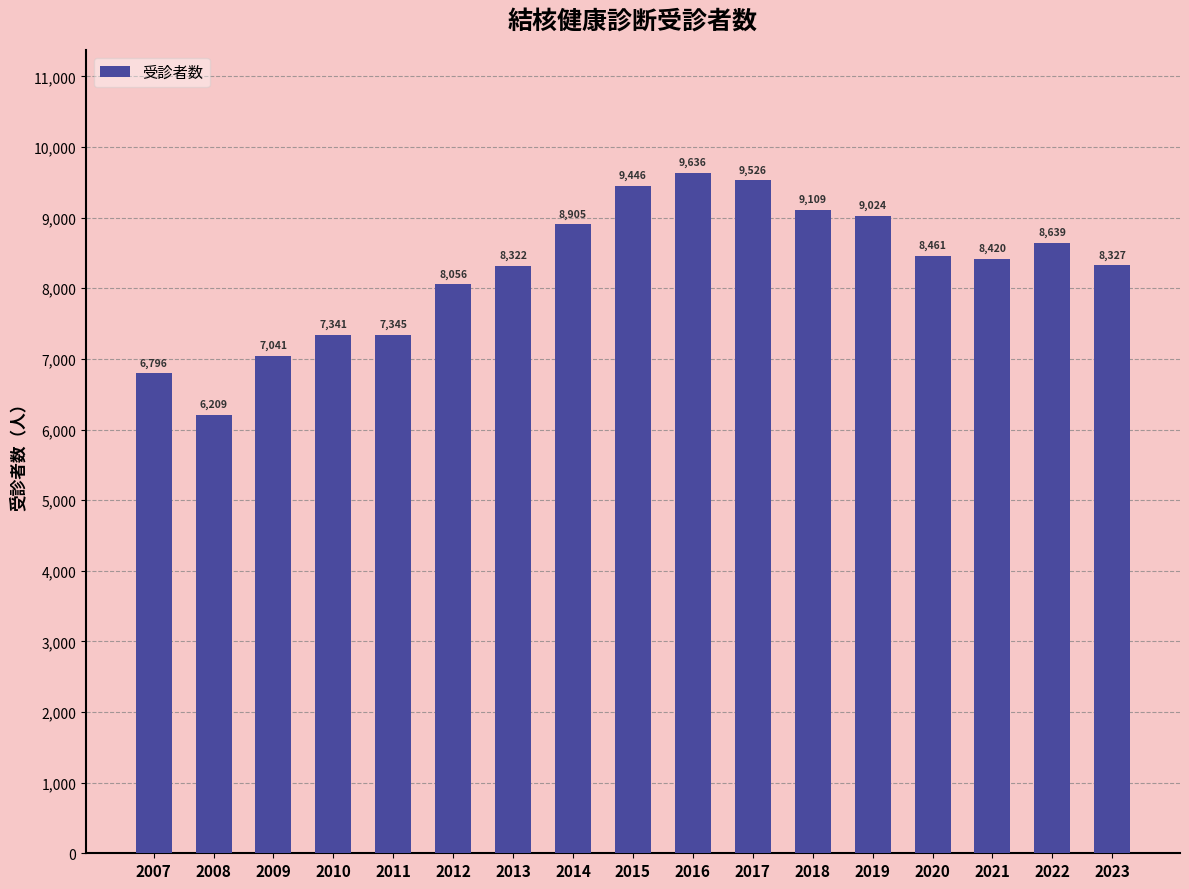

How many bars are there in total?

17